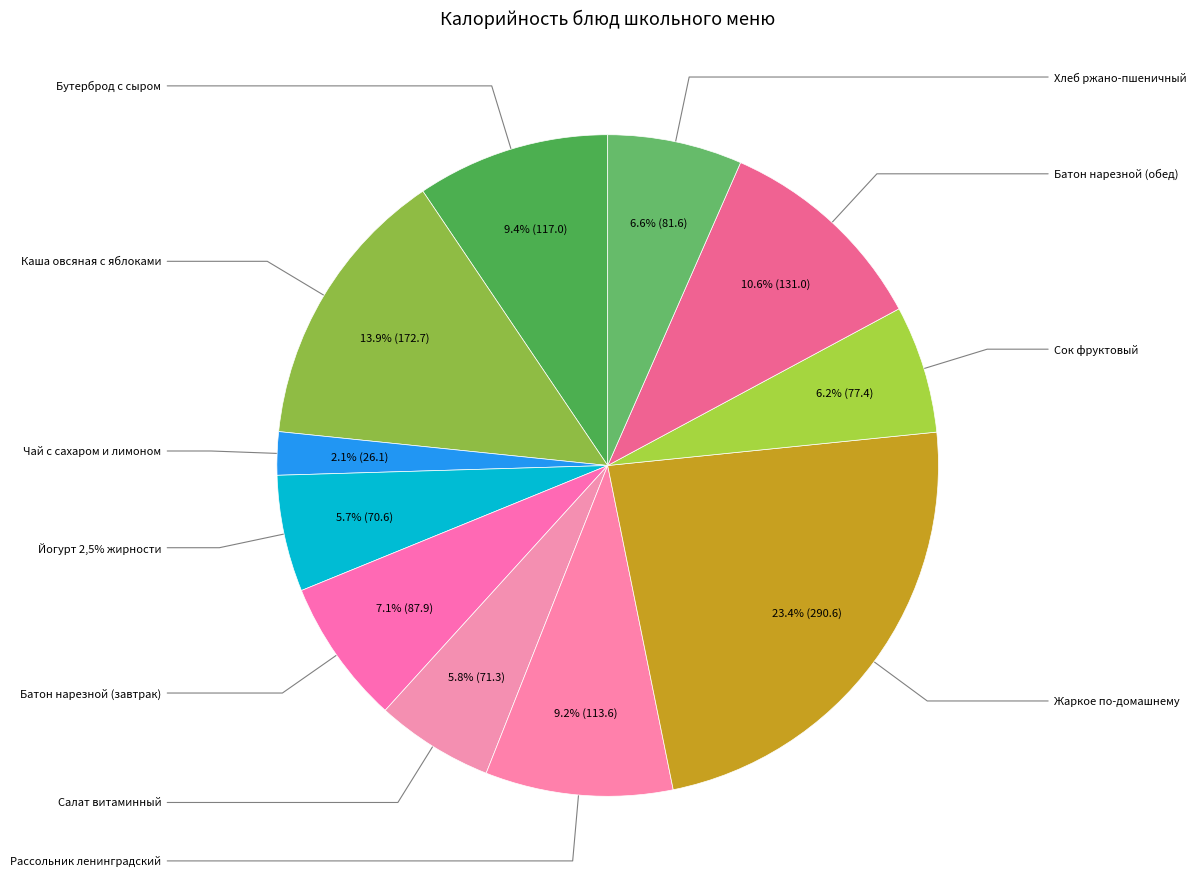

To the nearest percent, what portion does Йогурт 2,5% жирности represent?

6%